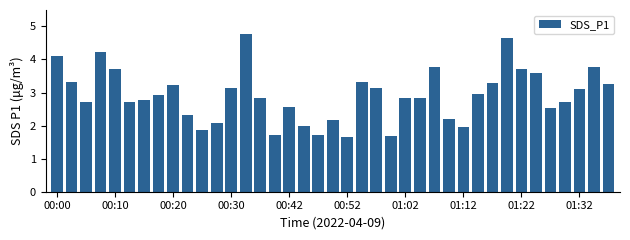

What is the value of the 26th bar from the left?

2.8